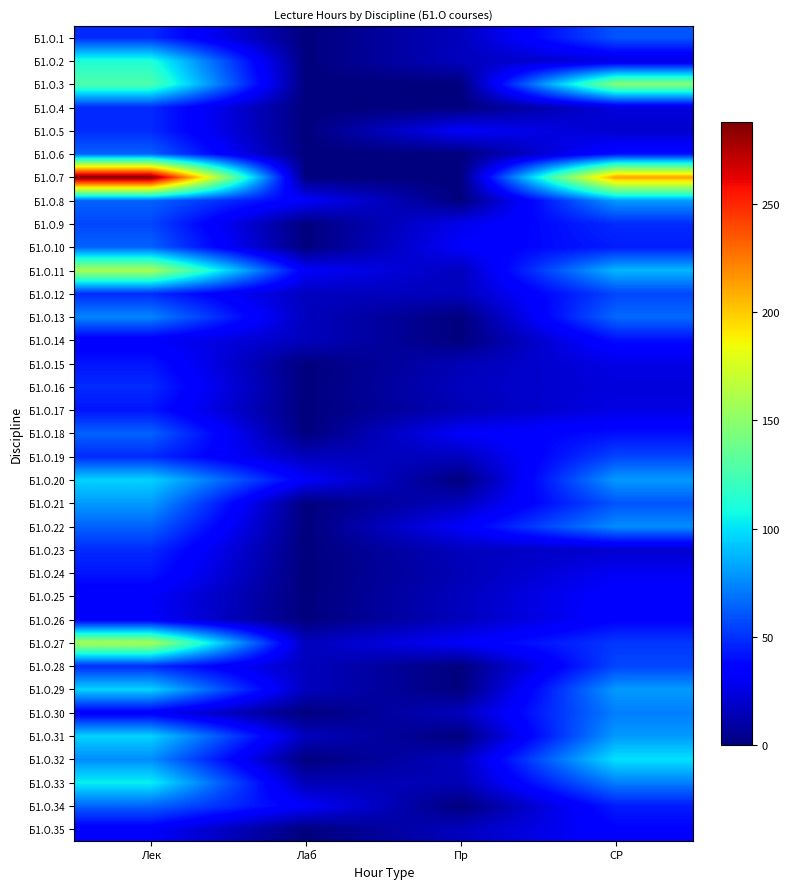

Rank the series by their maximum value, from lowest to highest.

Б1.О.25, Б1.О.26, Б1.О.35, Б1.О.14, Б1.О.15, Б1.О.17, Б1.О.24, Б1.О.4, Б1.О.5, Б1.О.16, Б1.О.23, Б1.О.9, Б1.О.12, Б1.О.19, Б1.О.28, Б1.О.1, Б1.О.6, Б1.О.10, Б1.О.18, Б1.О.34, Б1.О.30, Б1.О.13, Б1.О.22, Б1.О.8, Б1.О.21, Б1.О.20, Б1.О.29, Б1.О.31, Б1.О.32, Б1.О.33, Б1.О.2, Б1.О.3, Б1.О.11, Б1.О.27, Б1.О.7